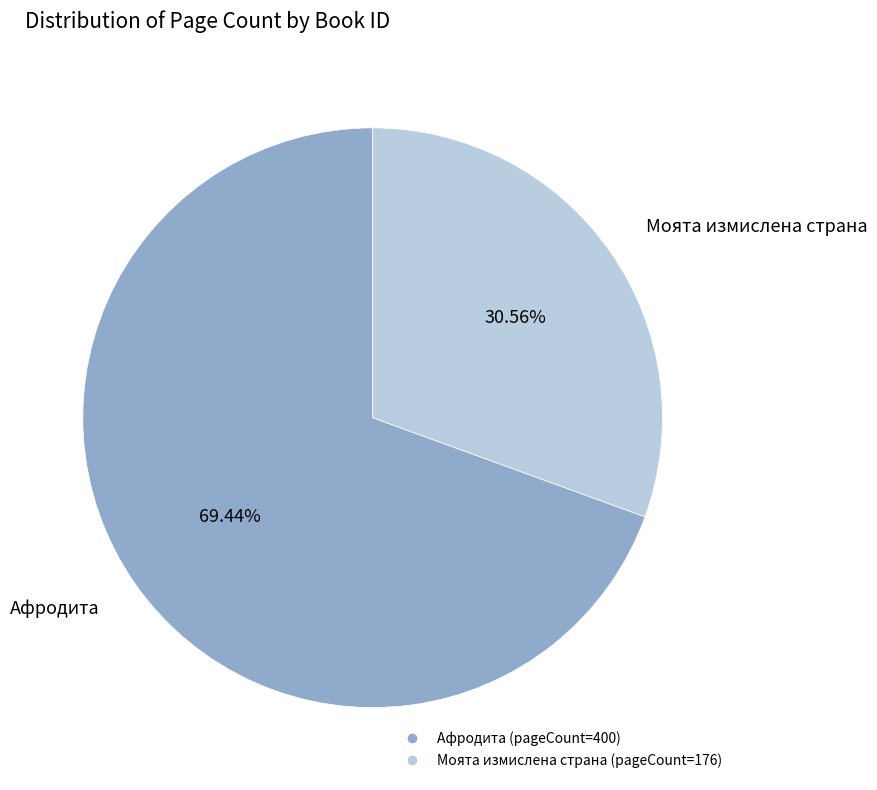

How many segments does this pie chart have?

2